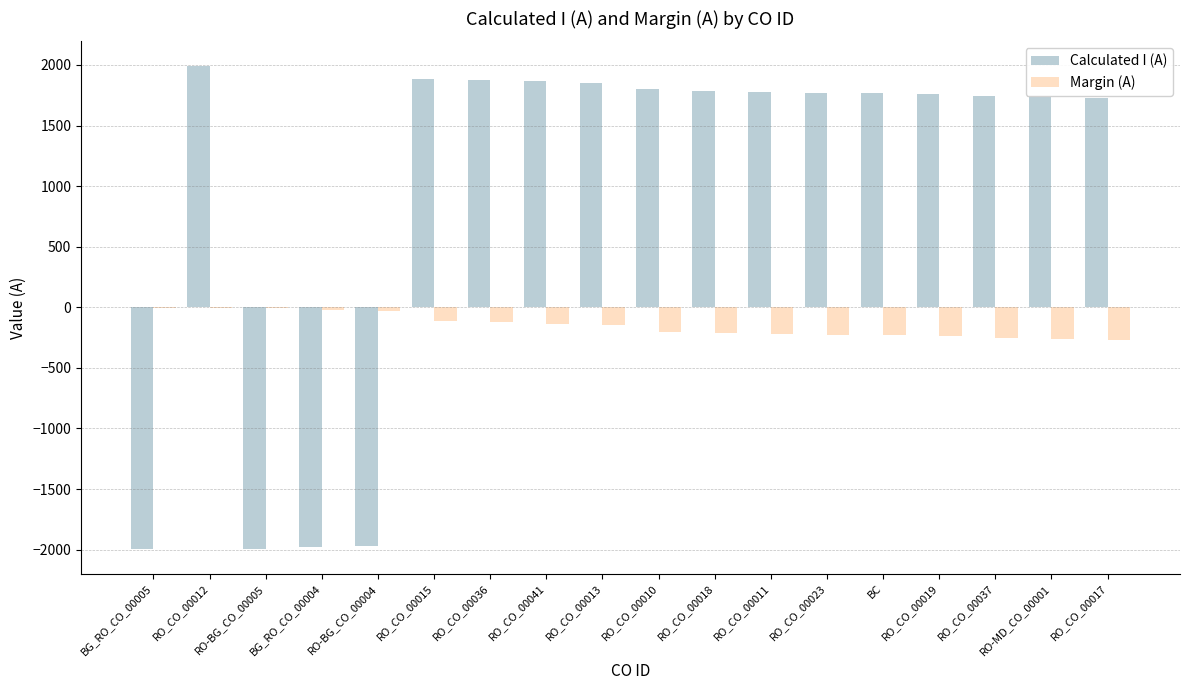

Which category has the highest value across all series?

RO_CO_00012